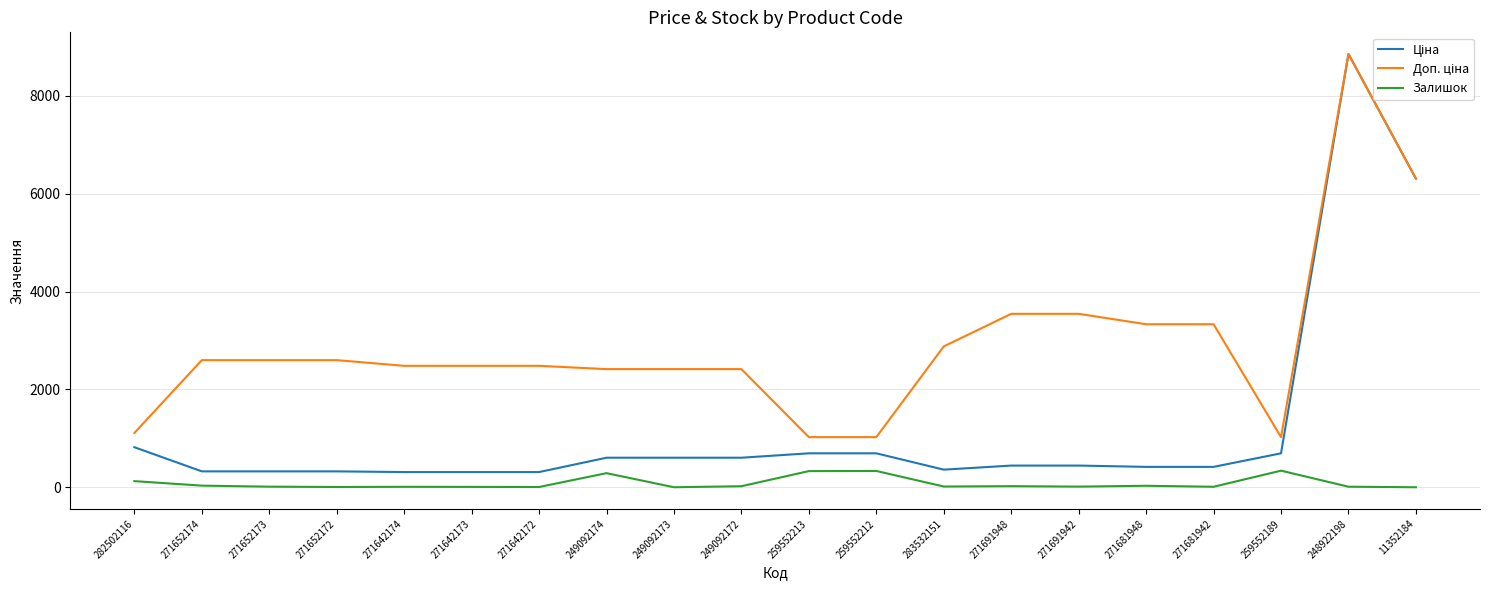

What is the difference between the highest and lowest values at 249092173?

2414.8